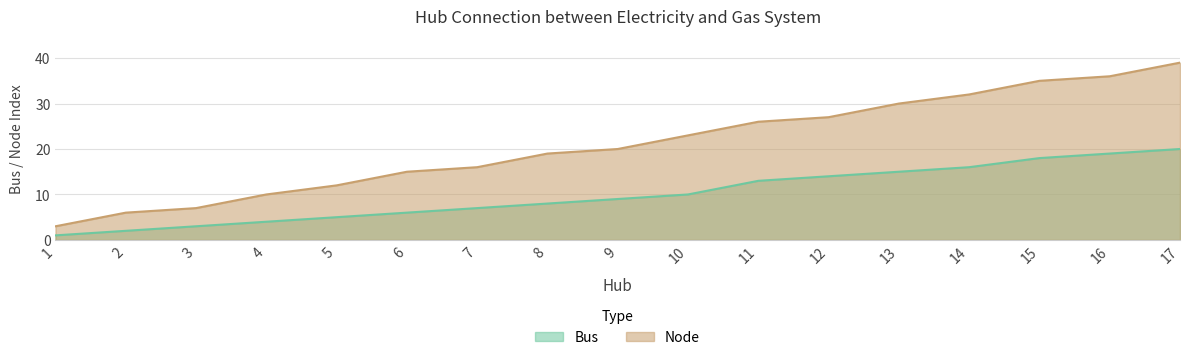

Reading right to left, extract all data points from this chart.

Bus: 20	19	18	16	15	14	13	10	9	8	7	6	5	4	3	2	1
Node: 39	36	35	32	30	27	26	23	20	19	16	15	12	10	7	6	3